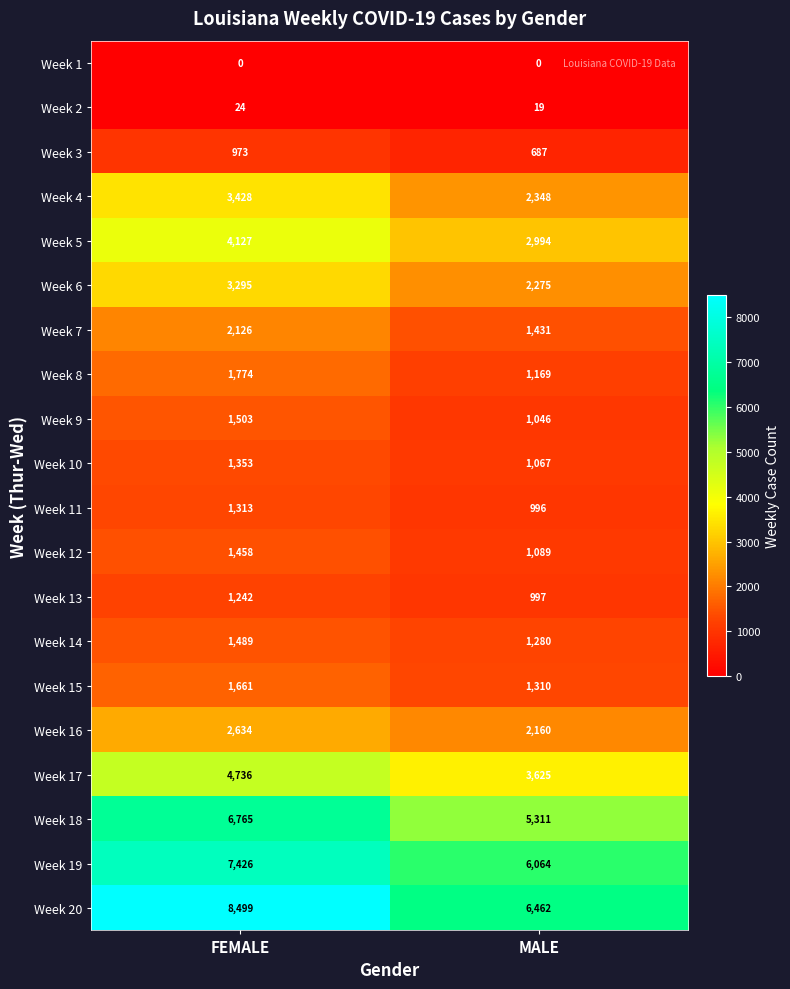

Which category has the highest value in the Week 8 series?

FEMALE